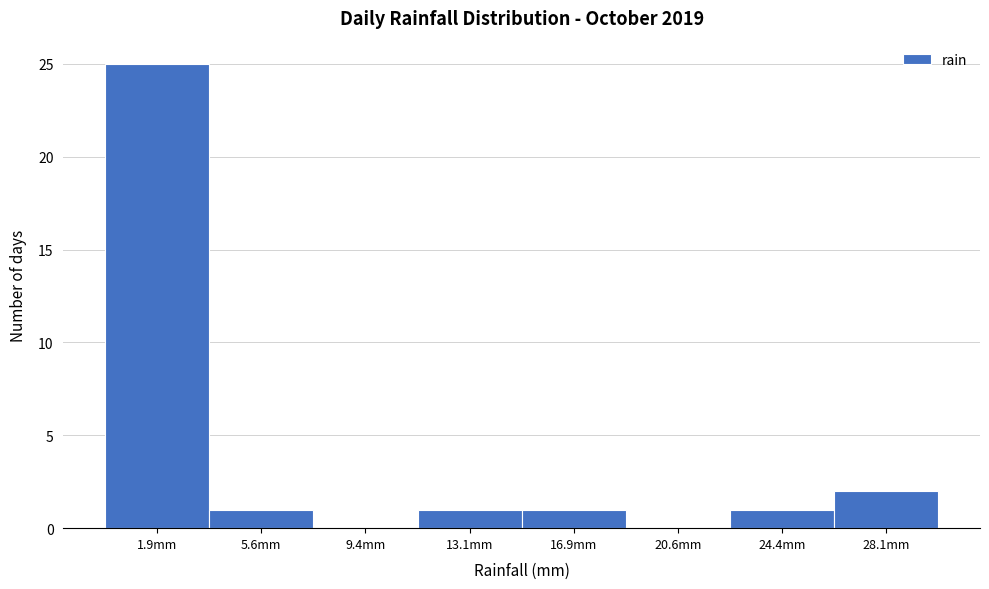

How tall is the bar that spans 26.25 to 30.00 on the x-axis? Neither the bar edges nor the heights are printed on the chart, so give them approximately, as read against the axes.

2